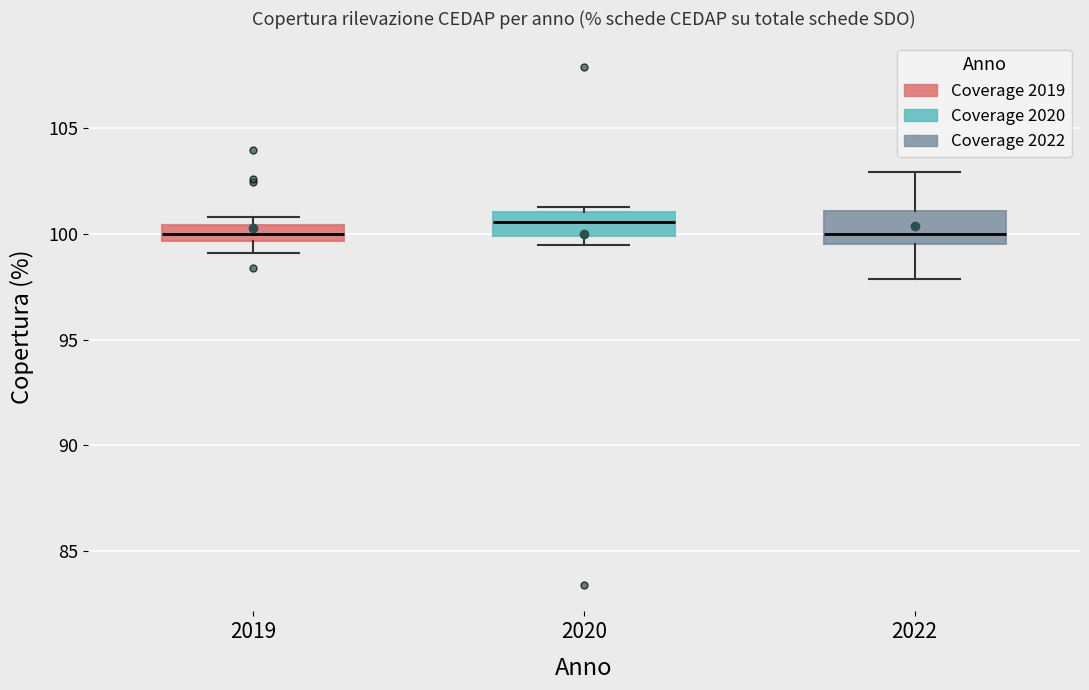

Where is the lower edge of the box at x = 2019 on the y-axis? The values are not printed on the chart, so give them approximately, as read against the axis.

99.5